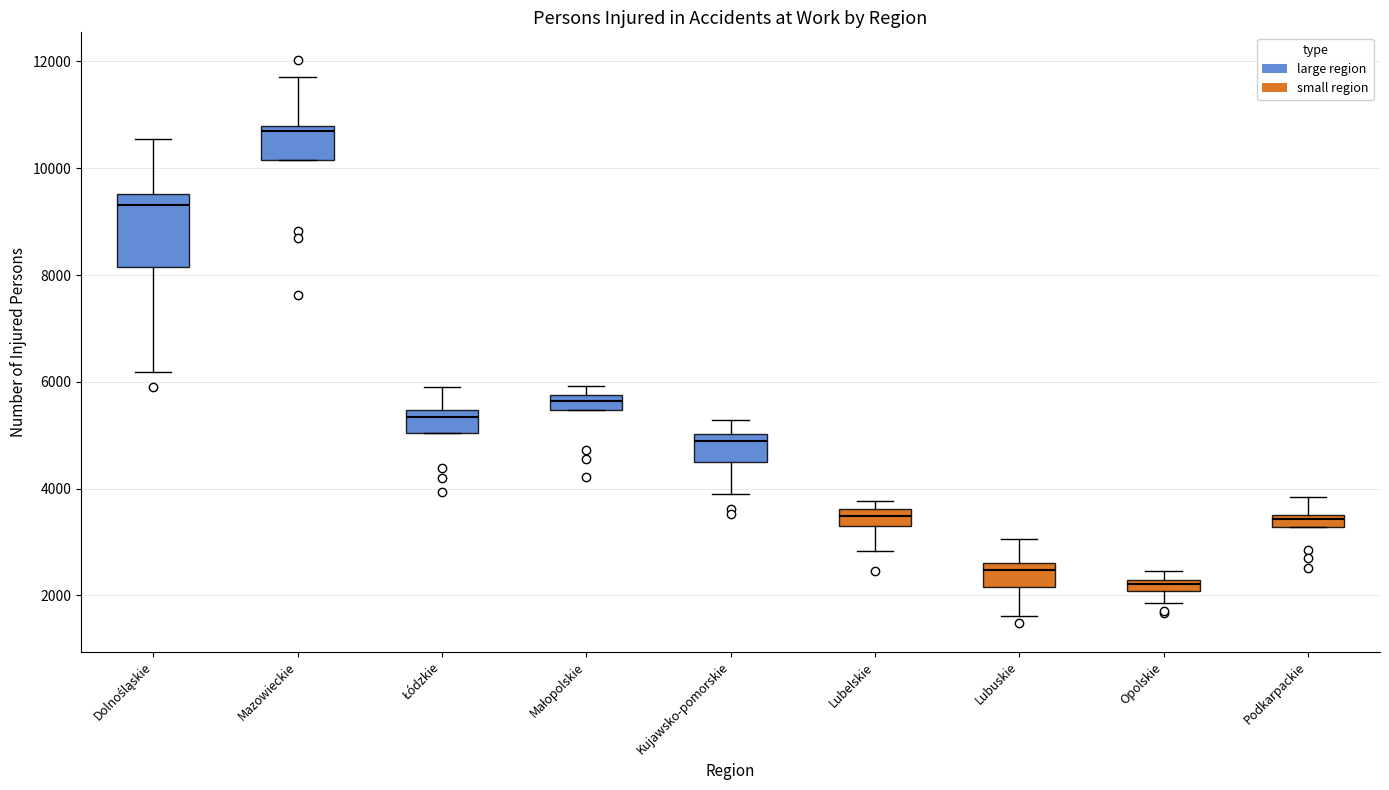

Where is the lower edge of the box for Mazowieckie on the y-axis? The values are not printed on the chart, so give them approximately, as read against the axis.

10200